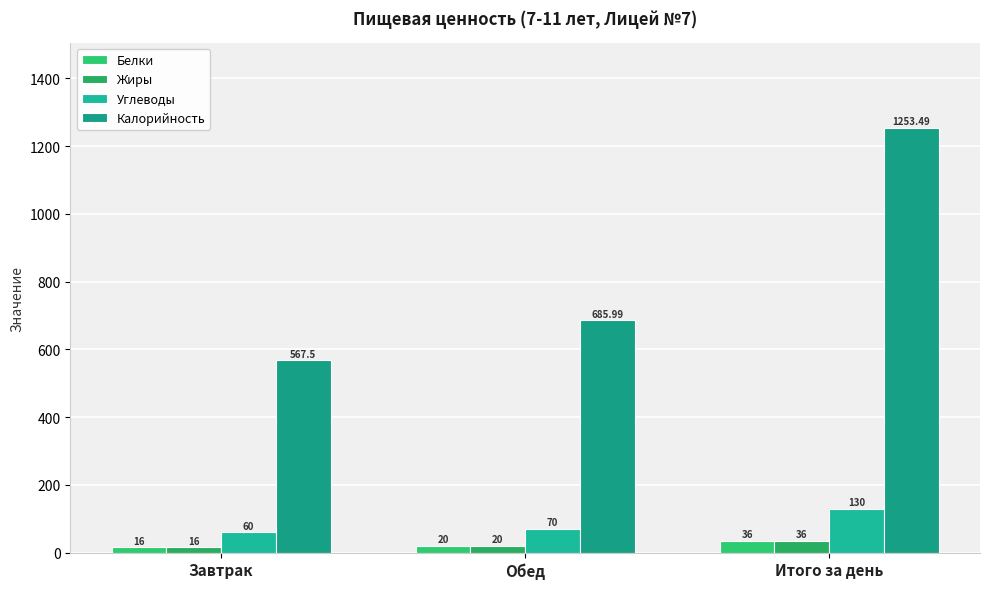

What is the label of the 3rd bar from the right?

Завтрак